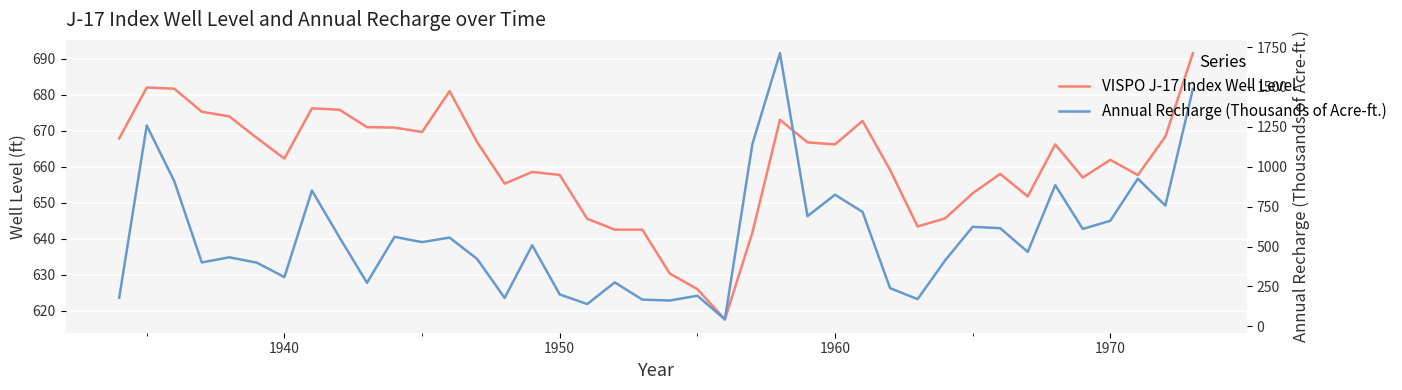

True or false: Annual Recharge (Thousands of Acre-ft.) has more than 2 interior local peaks.

True